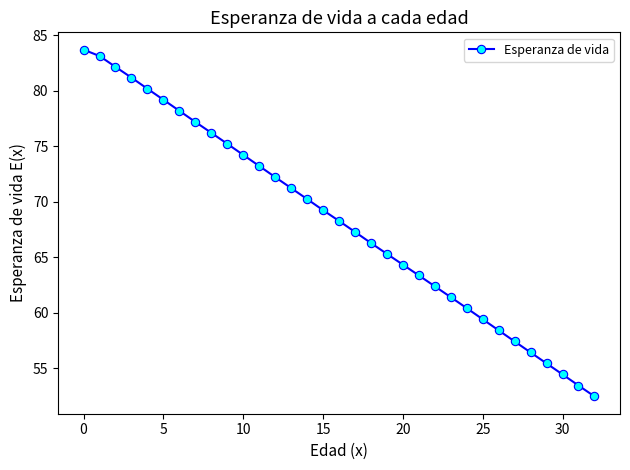

How many values are below 68?

16